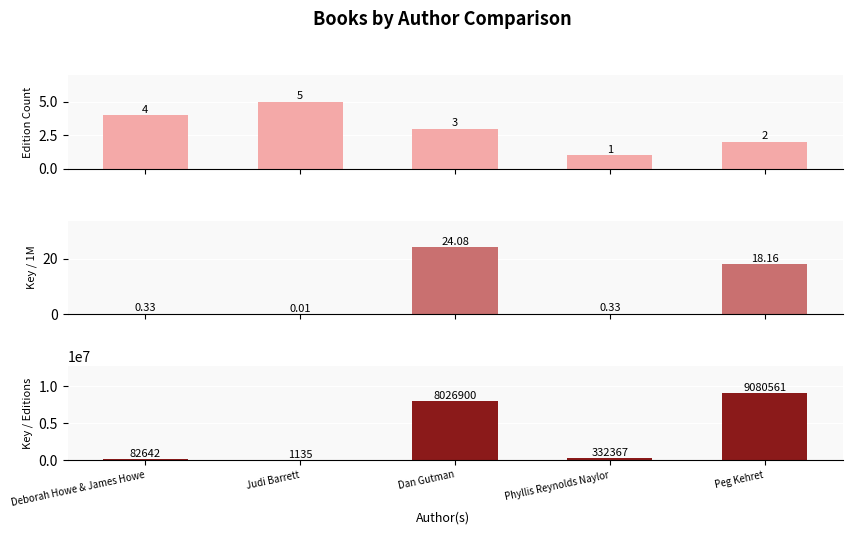

Are the bars horizontal?

No